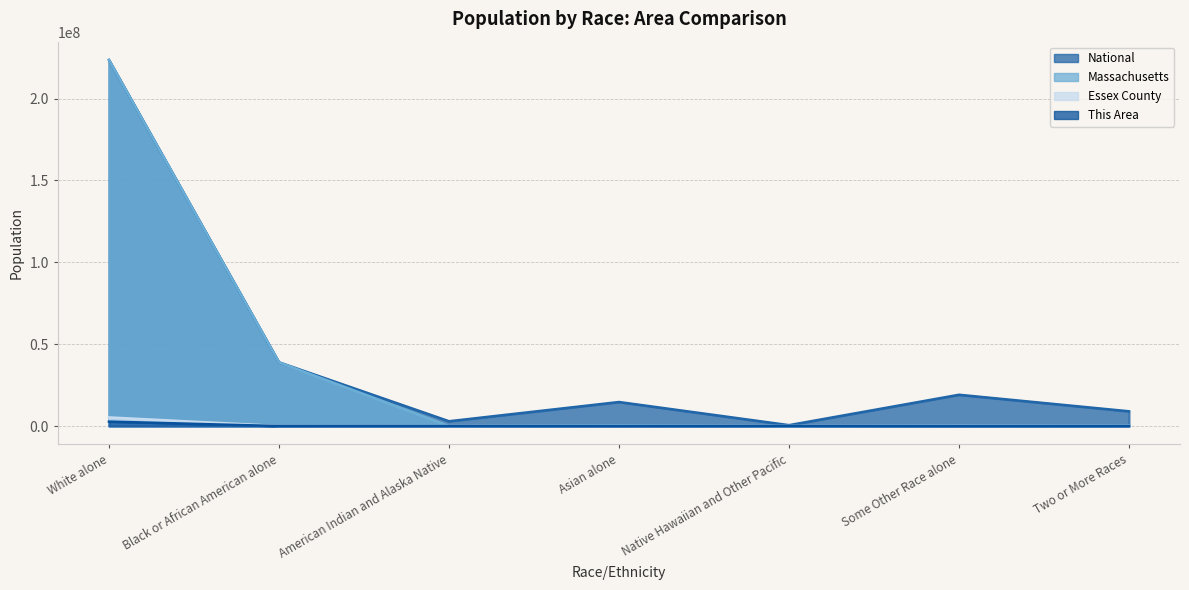

Which series has the largest total across all categories?

National